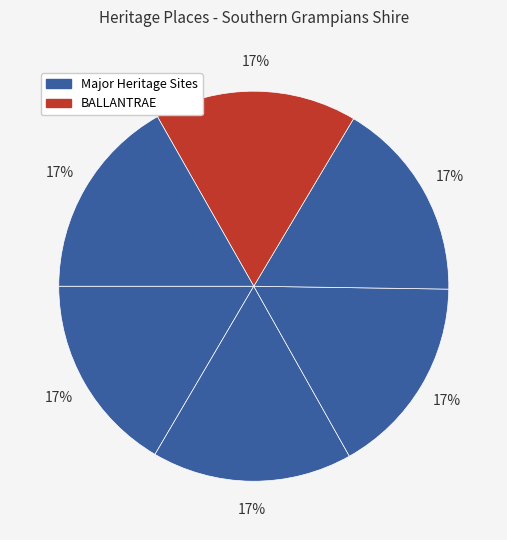

How many slices are in this pie chart?

6